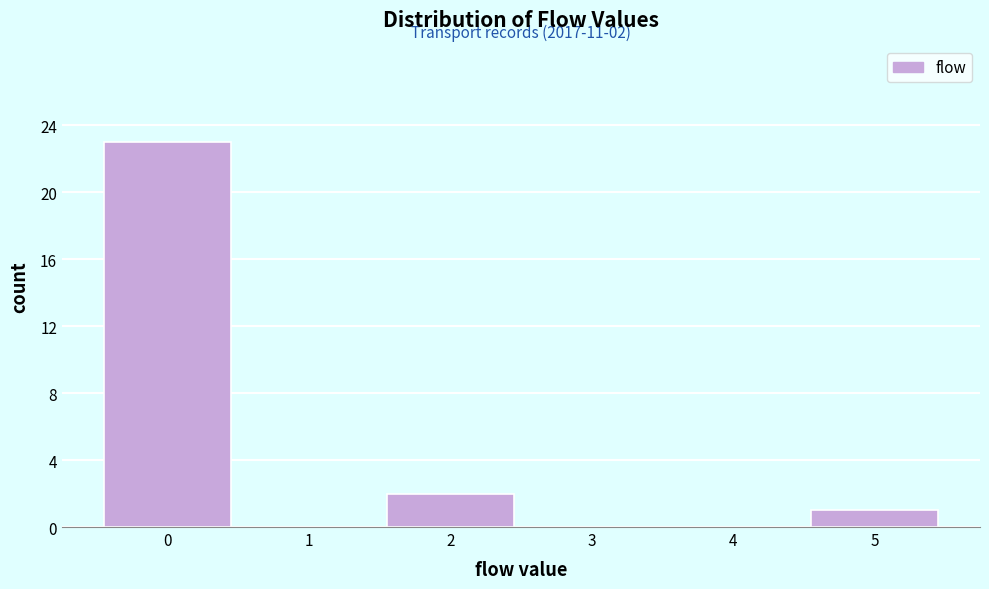

Reading right to left, transcribe all the data shown in this chart.

5=1	4=0	3=0	2=2	1=0	0=23